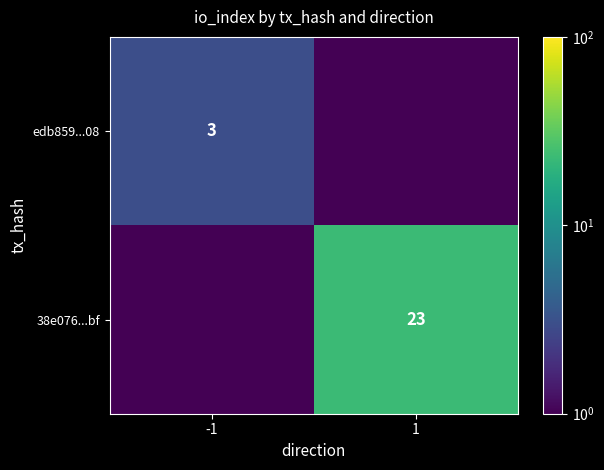

Is it true that 38e076...bf equals 23.0 at 1?

True